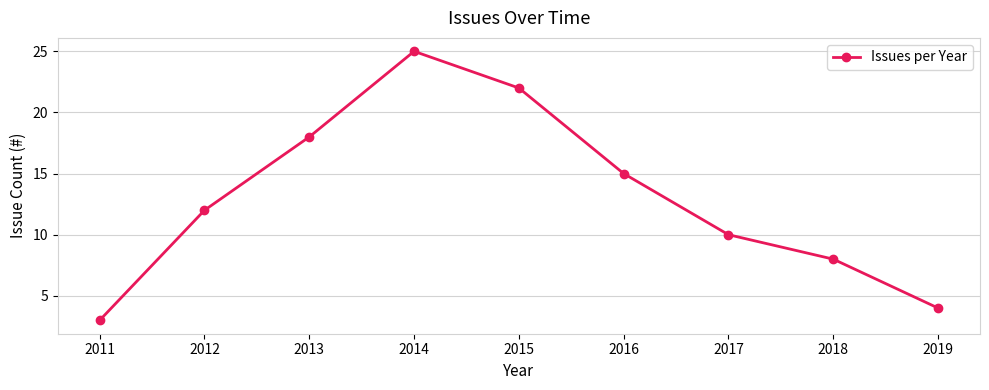

What is the change in value from 2013 to 2018?

-10